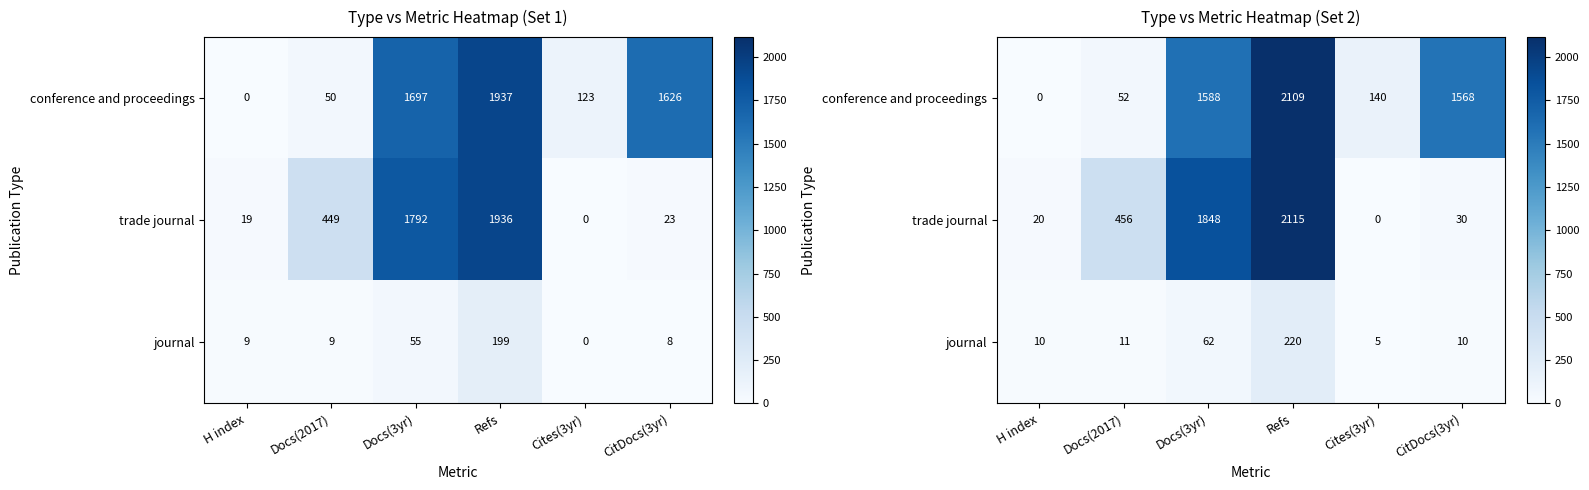

How many series are shown in this chart?

3